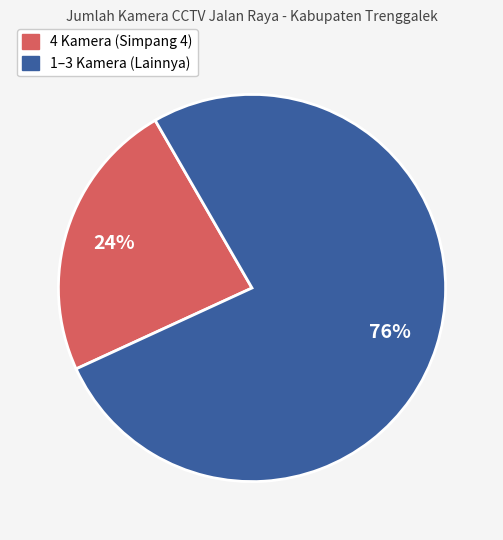

Is there a majority slice in this chart?

Yes